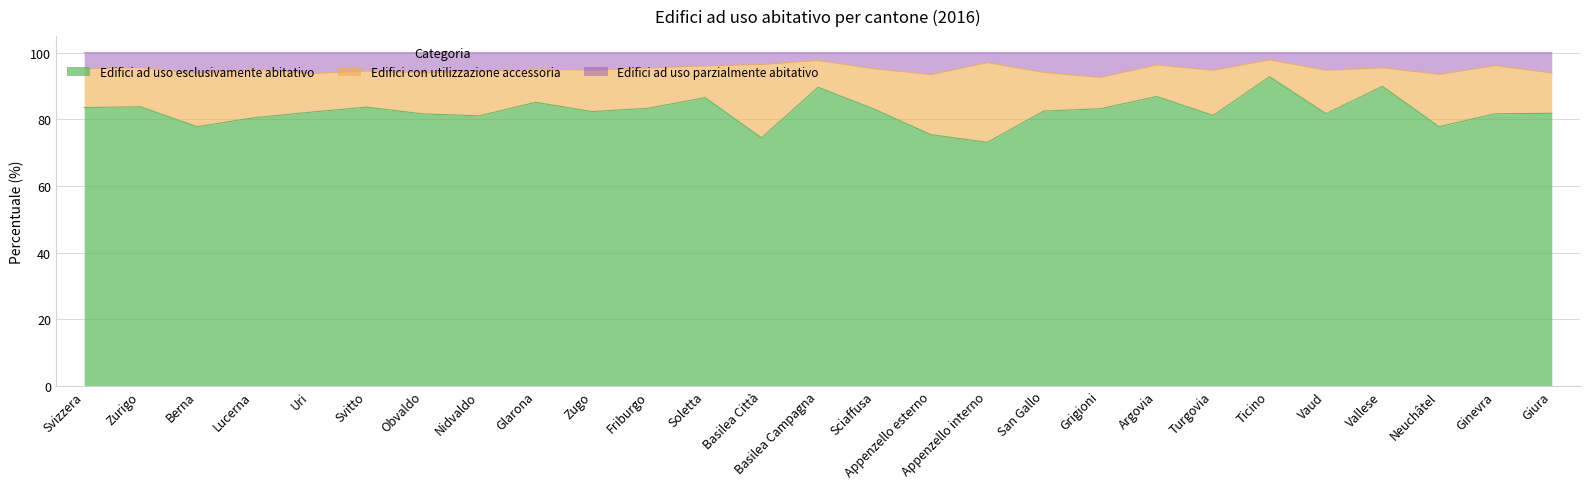

What is the lowest value of the Edifici ad uso esclusivamente abitativo series?

73.1